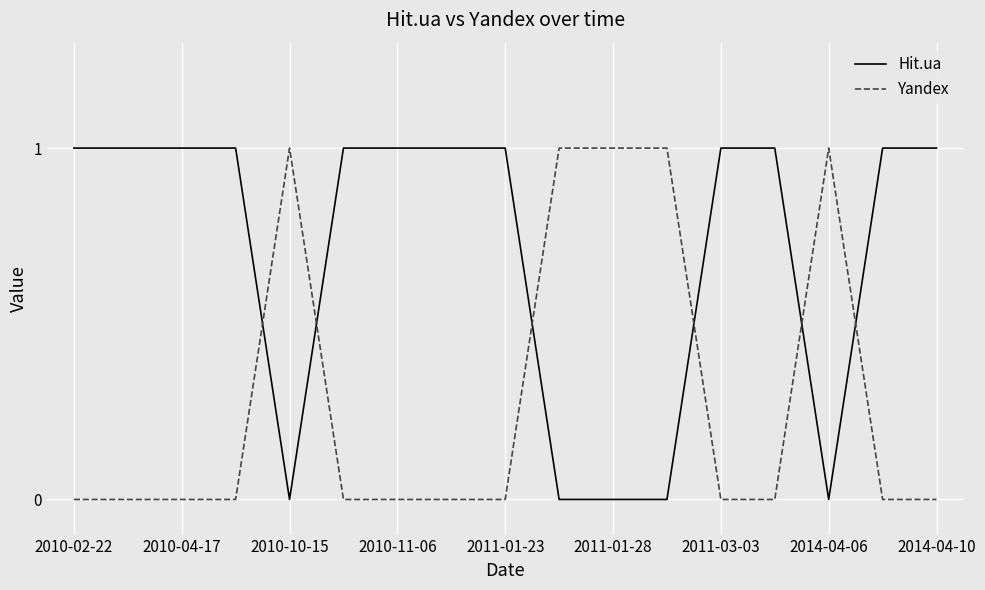

Rank the series by their average value, from lowest to highest.

Yandex, Hit.ua